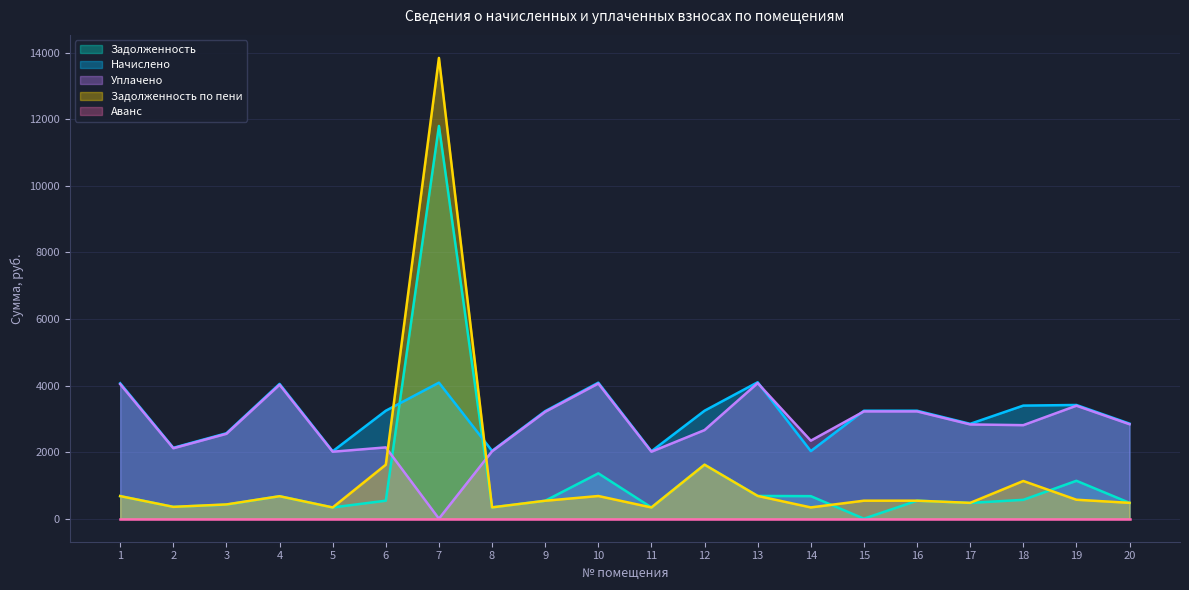

What is the difference between the highest and lowest values at 6?

3244.2